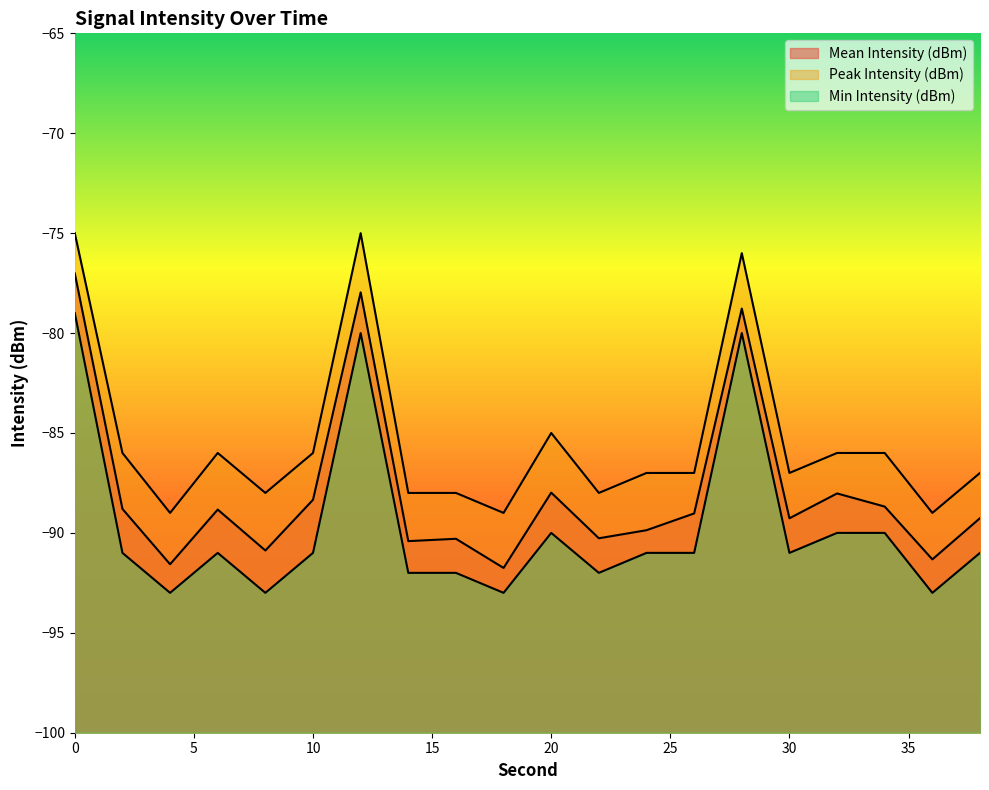

True or false: Mean Intensity (dBm) and Min Intensity (dBm) cross at least once.

False